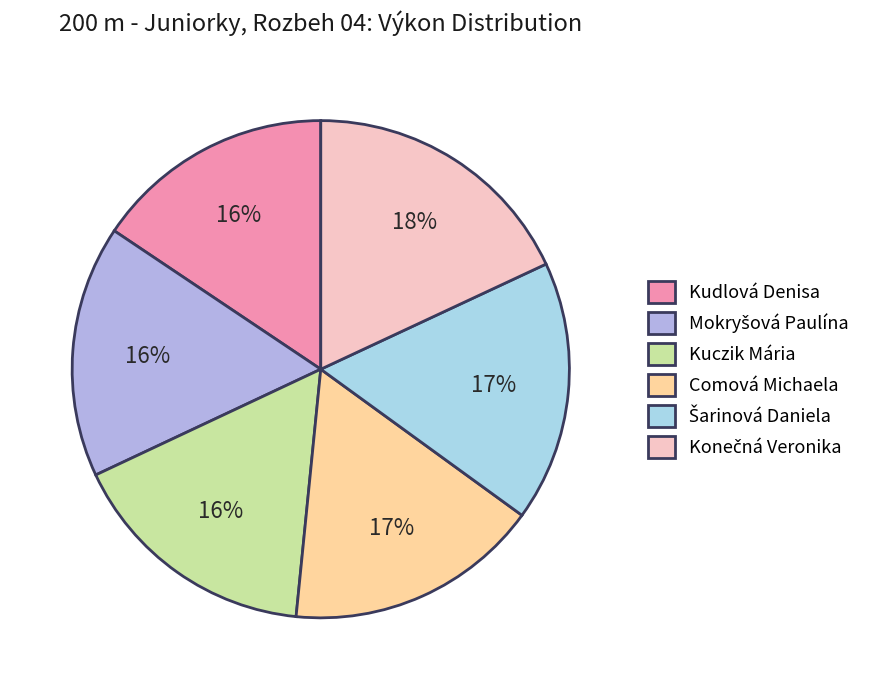

Does Mokryšová Paulína account for over 50% of the chart?

No